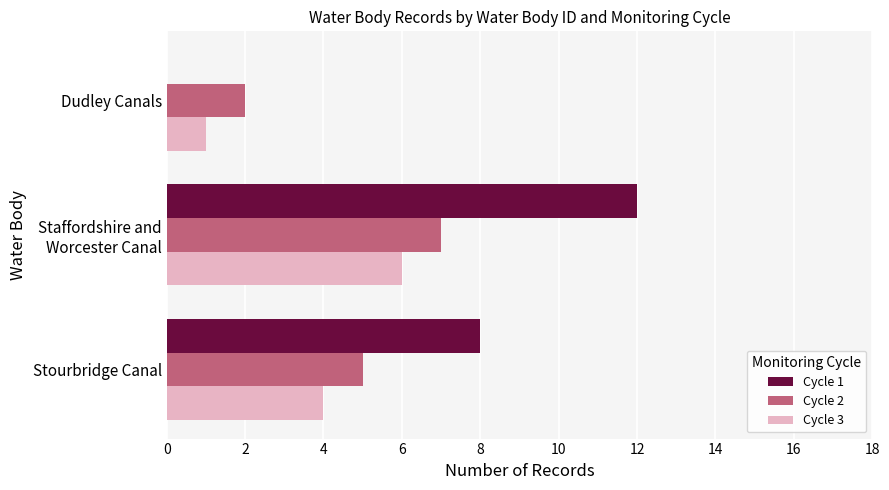

Is the value of Cycle 1 at Stourbridge Canal greater than the value of Cycle 2 at Dudley Canals?

Yes